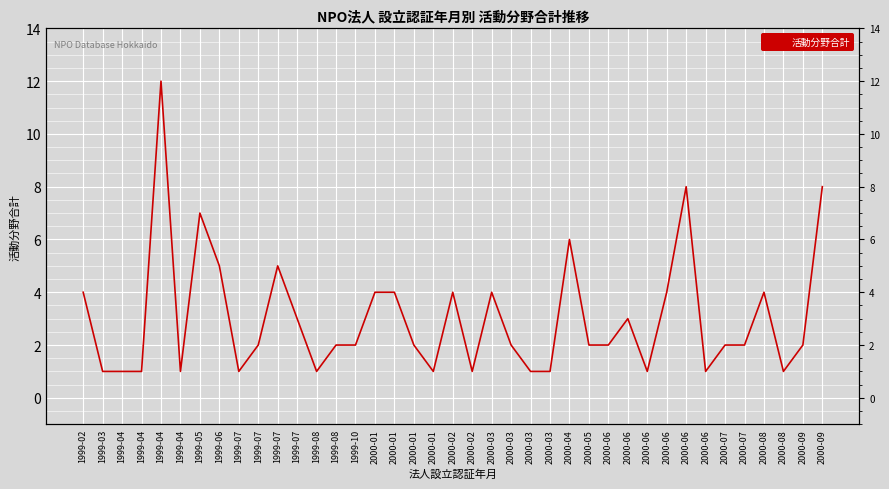

True or false: the data has more than 0 interior local peaks.

True